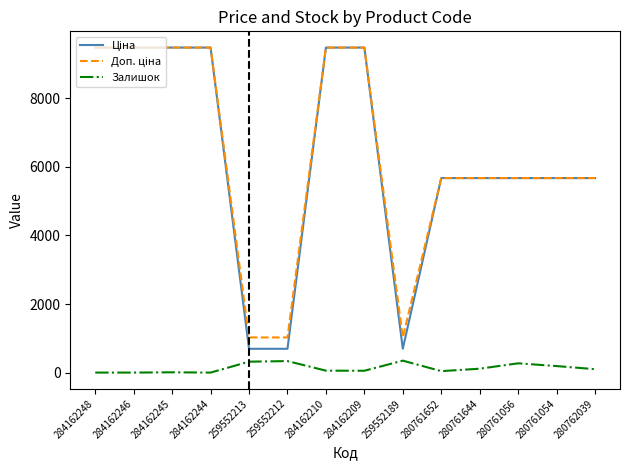

What is the sum of the Залишок values at 280762039 and 284162246?

99.0